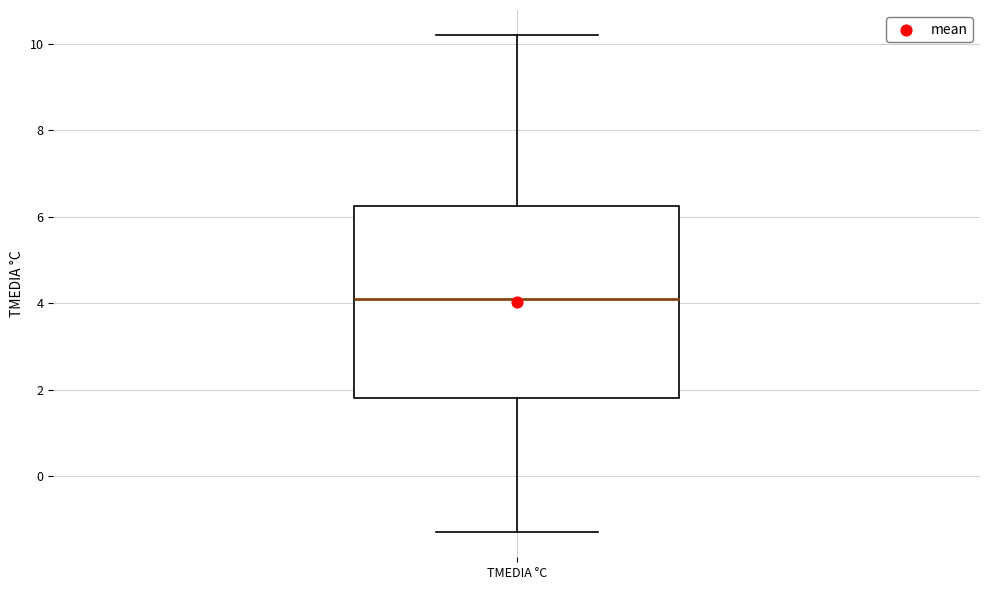

Transcribe this box plot: give where the median line is, the range the box spans, and where the two whiskers end, as read against the y-axis. The values are not printed on the chart, so give them approximately, as read against the axis.

median 4.2, box 1.8 to 6.2, whiskers -1.2 to 10.2